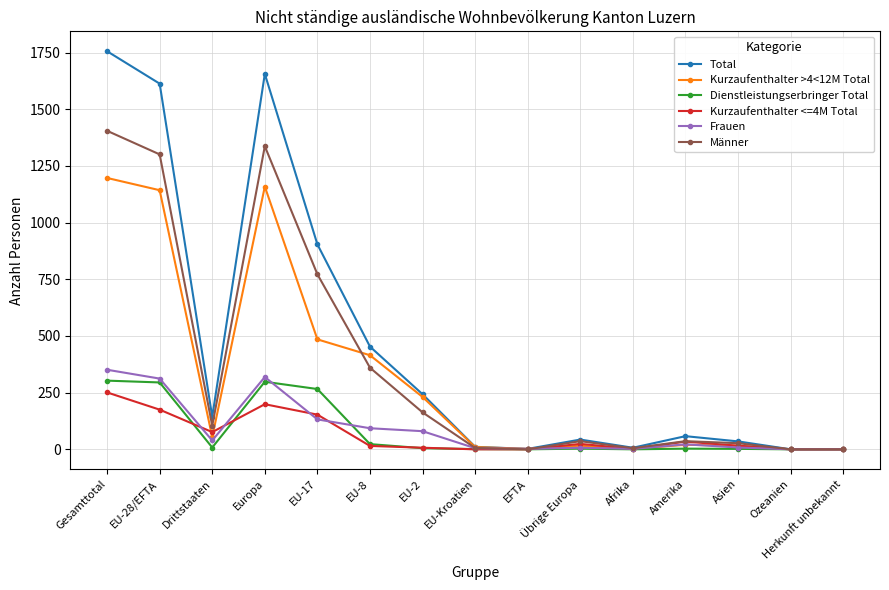

At which category does Männer reach its first local valley?

Drittstaaten